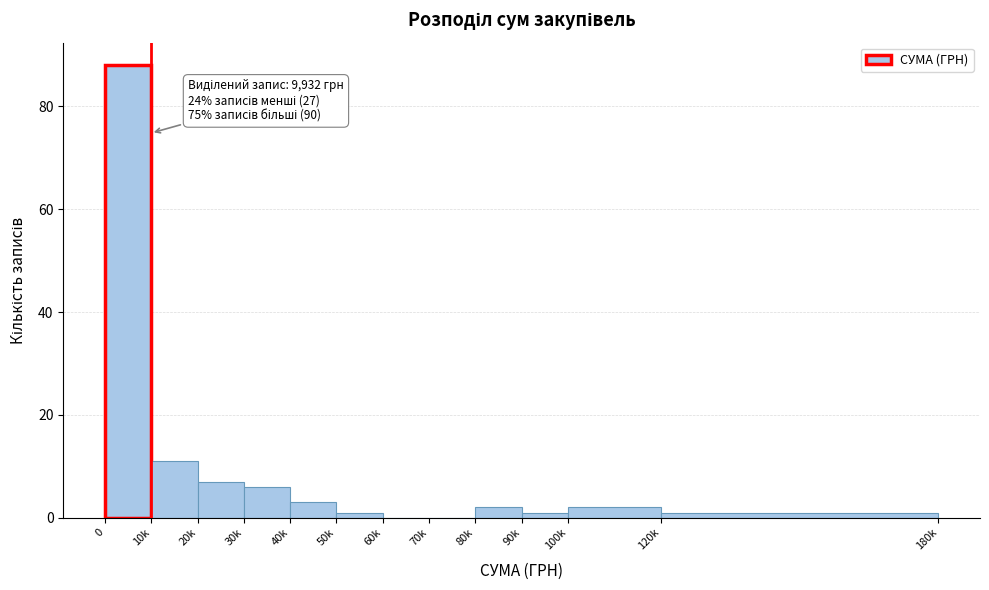

Reading right to left, list all the values displayed in this chart.

120k=1	100k=2	90k=1	80k=2	70k=0	60k=0	50k=1	40k=3	30k=6	20k=7	10k=11	0=88